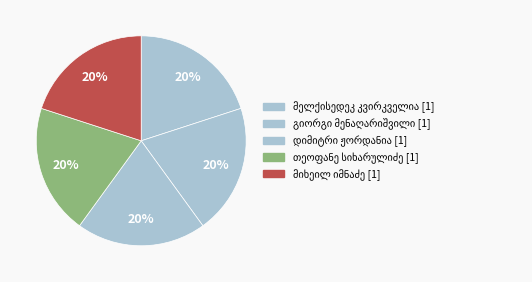

Which category has the biggest portion of the pie?

მიხეილ მარკოზის ძე იმნაძე